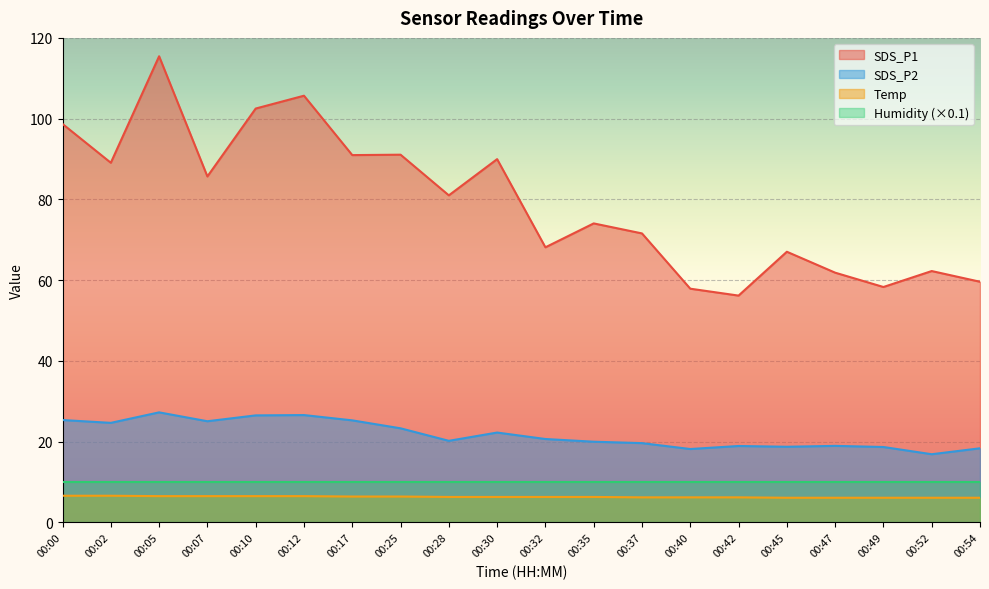

Does the chart display data point markers on the line(s)?

No